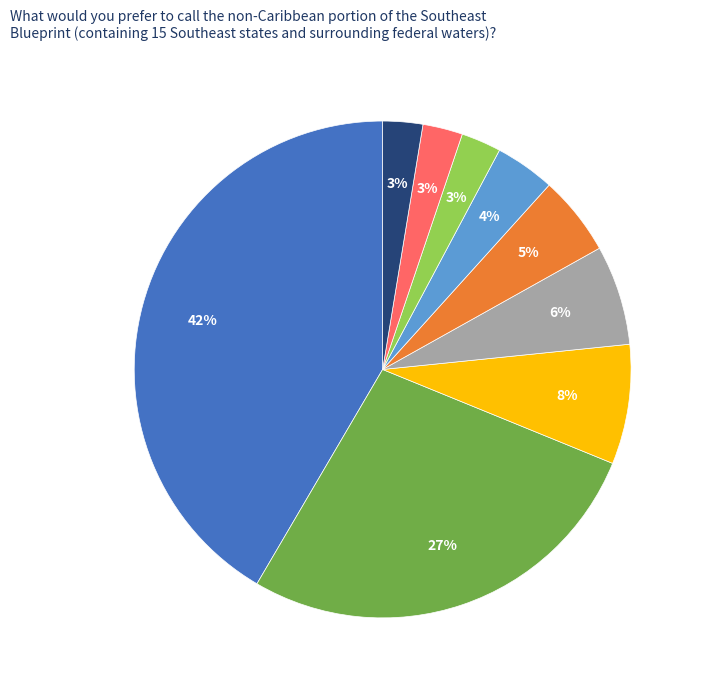

Count the number of slices in the pie.

9